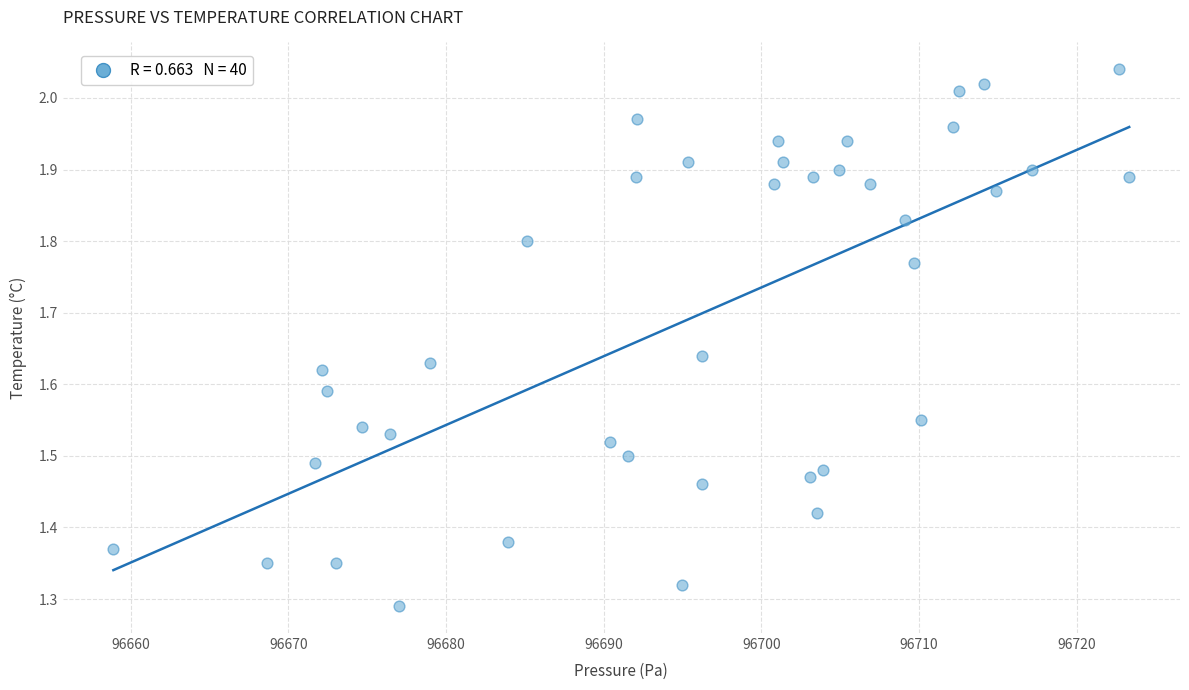

What is the range of X values (max minus min)?

64.4